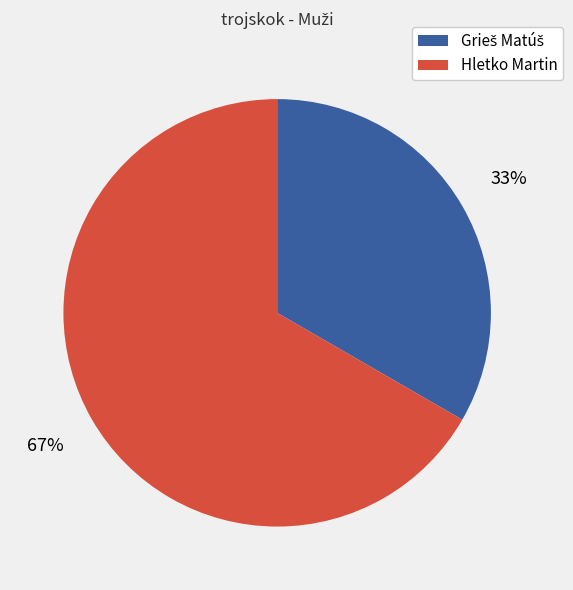

Which category has the biggest portion of the pie?

Hletko Martin